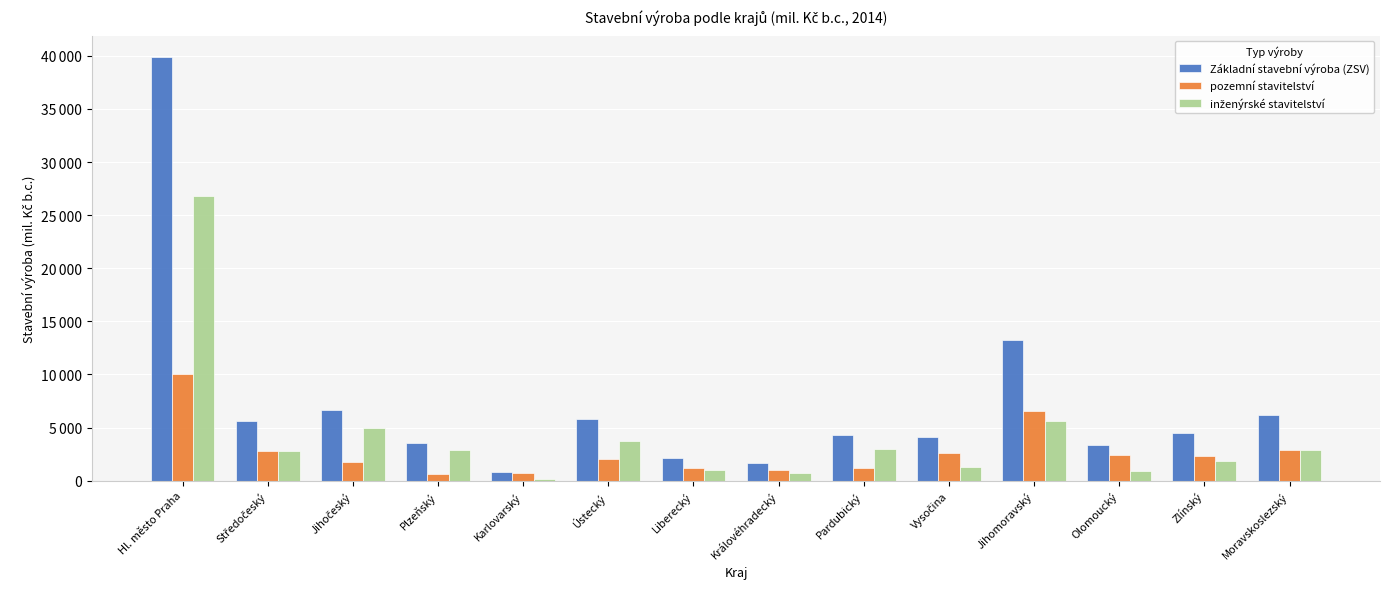

Is the value of inženýrské stavitelství at Liberecký greater than the value of Základní stavební výroba (ZSV) at Plzeňský?

No